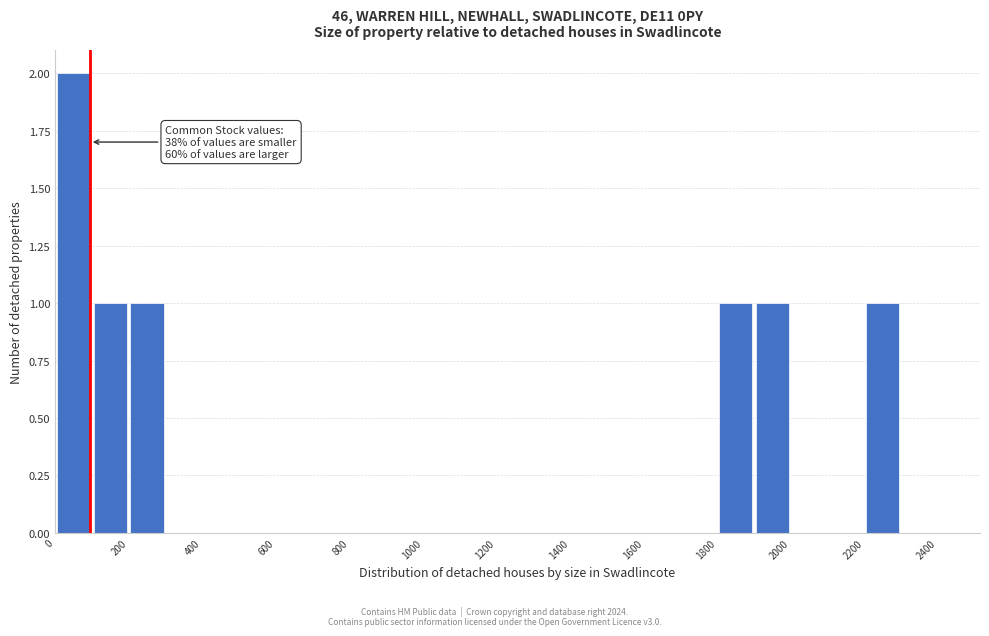

Over which range of the x-axis is the bar tallest?

0 to 100